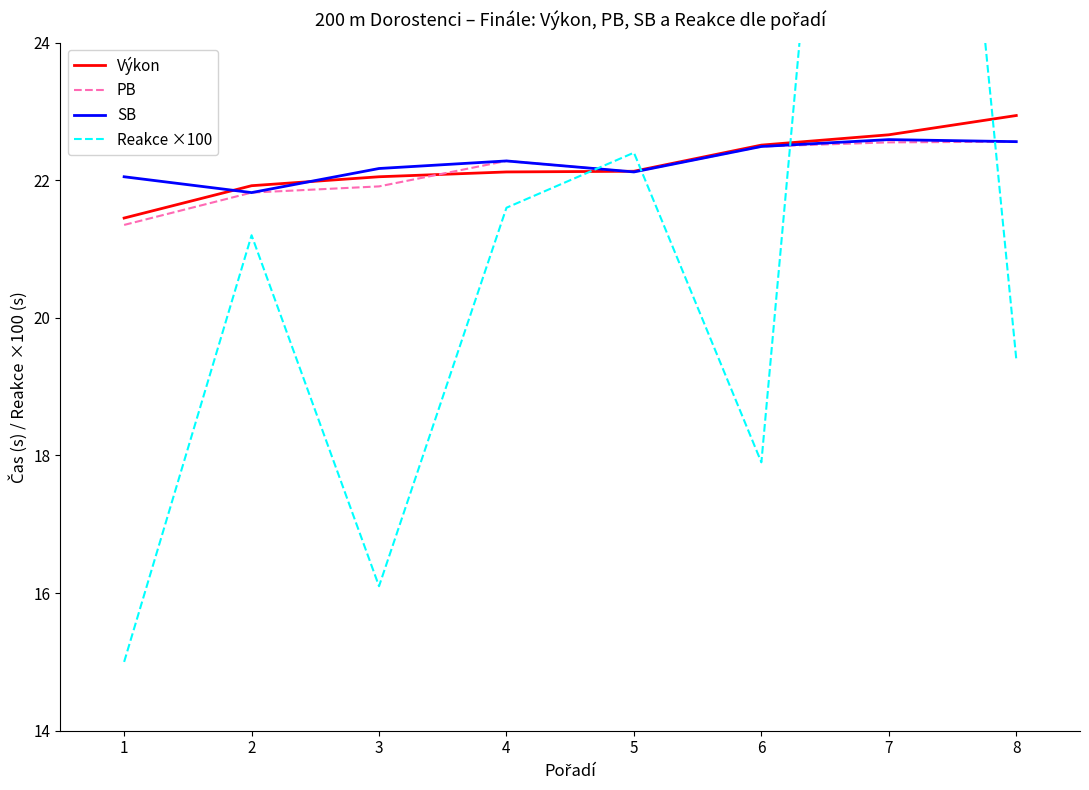

Reading left to right, list all the values displayed in this chart.

Výkon: 1=21.4	2=21.9	3=22.1	4=22.1	5=22.1	6=22.5	7=22.7	8=22.9
PB: 1=21.4	2=21.8	3=21.9	4=22.3	5=22.1	6=22.5	7=22.6	8=22.6
SB: 1=22.1	2=21.8	3=22.2	4=22.3	5=22.1	6=22.5	7=22.6	8=22.6
Reakce ×100: 1=15.0	2=21.2	3=16.1	4=21.6	5=22.4	6=17.9	7=38.3	8=19.4